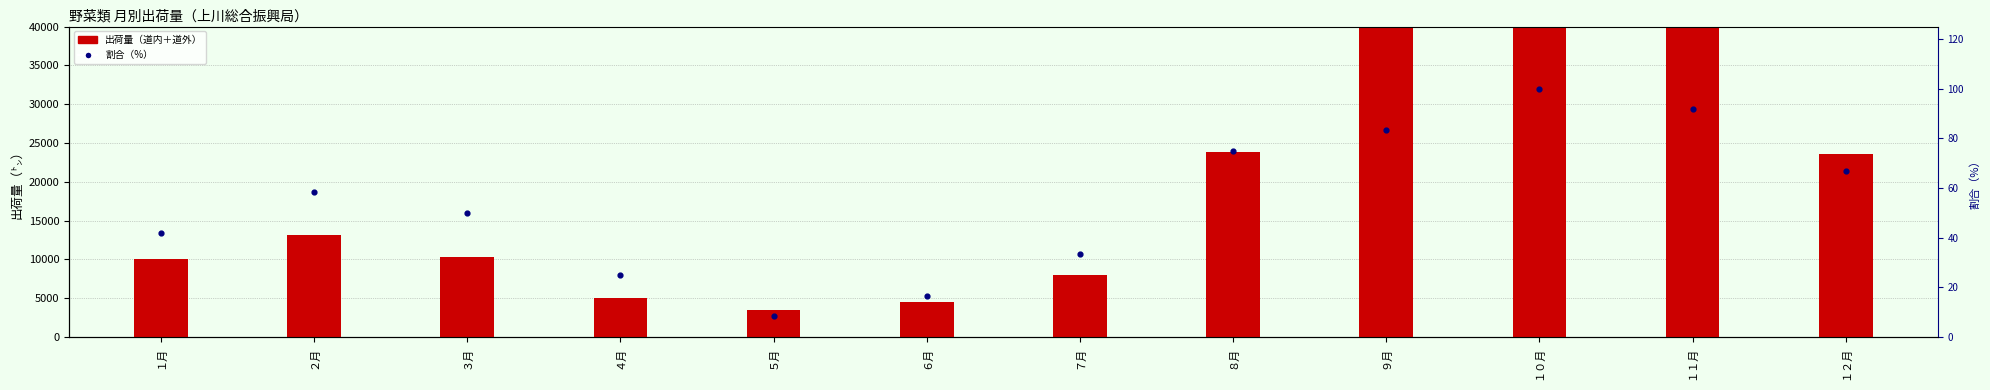

Which series contains the lowest Y value?

割合（%）